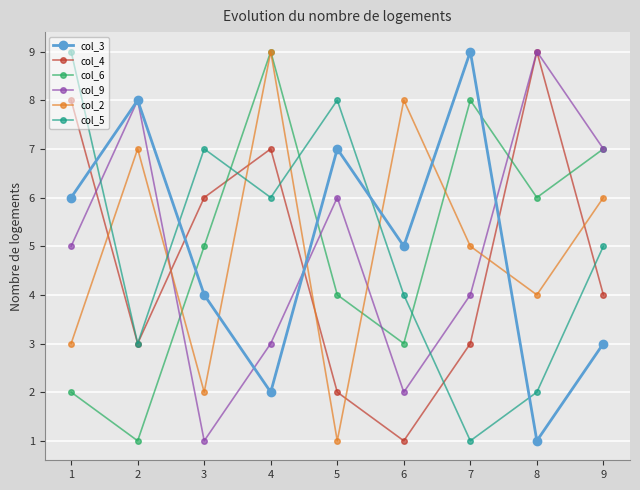

What is the maximum value shown in the chart?

9